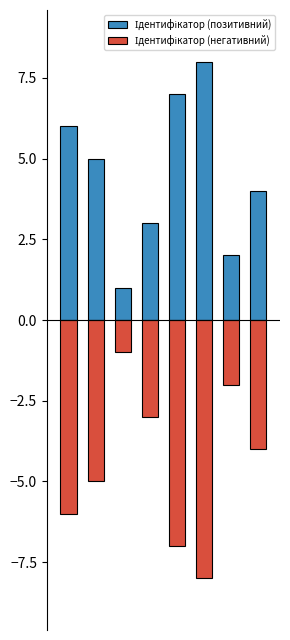

The value of Ідентифікатор (позитивний) at 5 is 11. True or false?

False